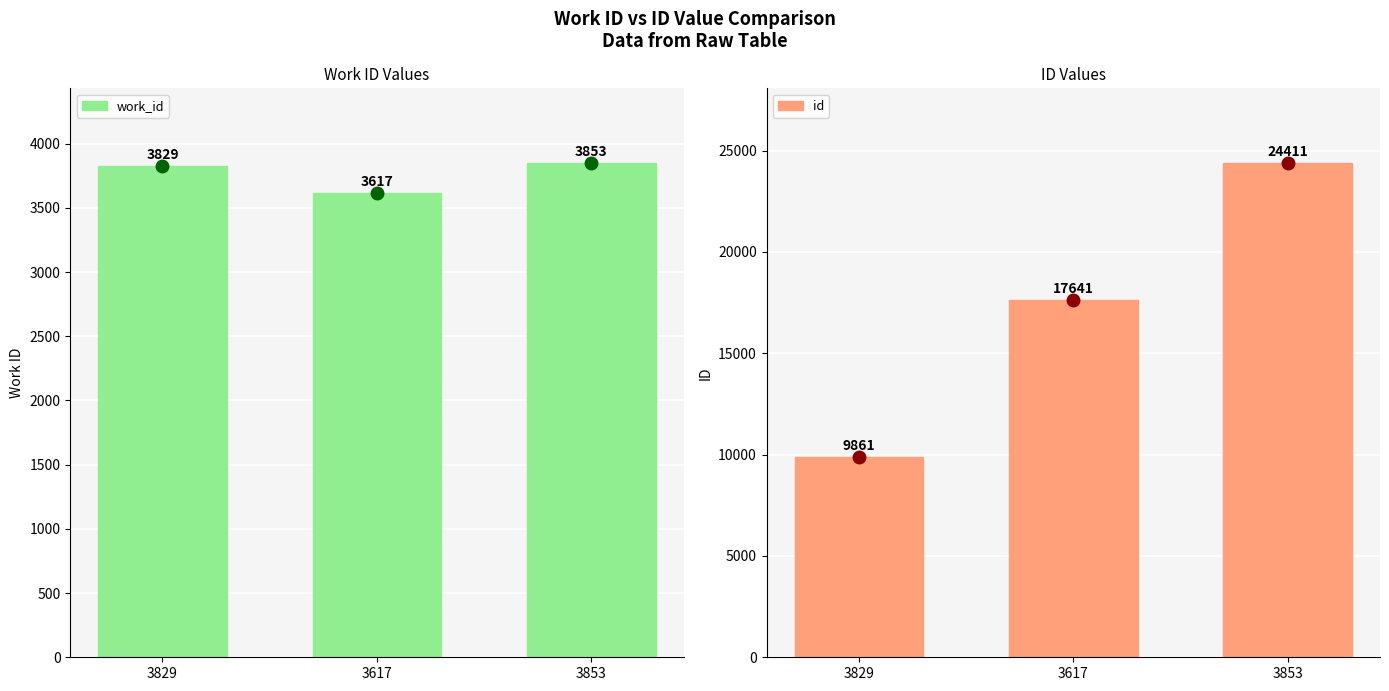

Which series changed the most between 3829 and 3617?

id